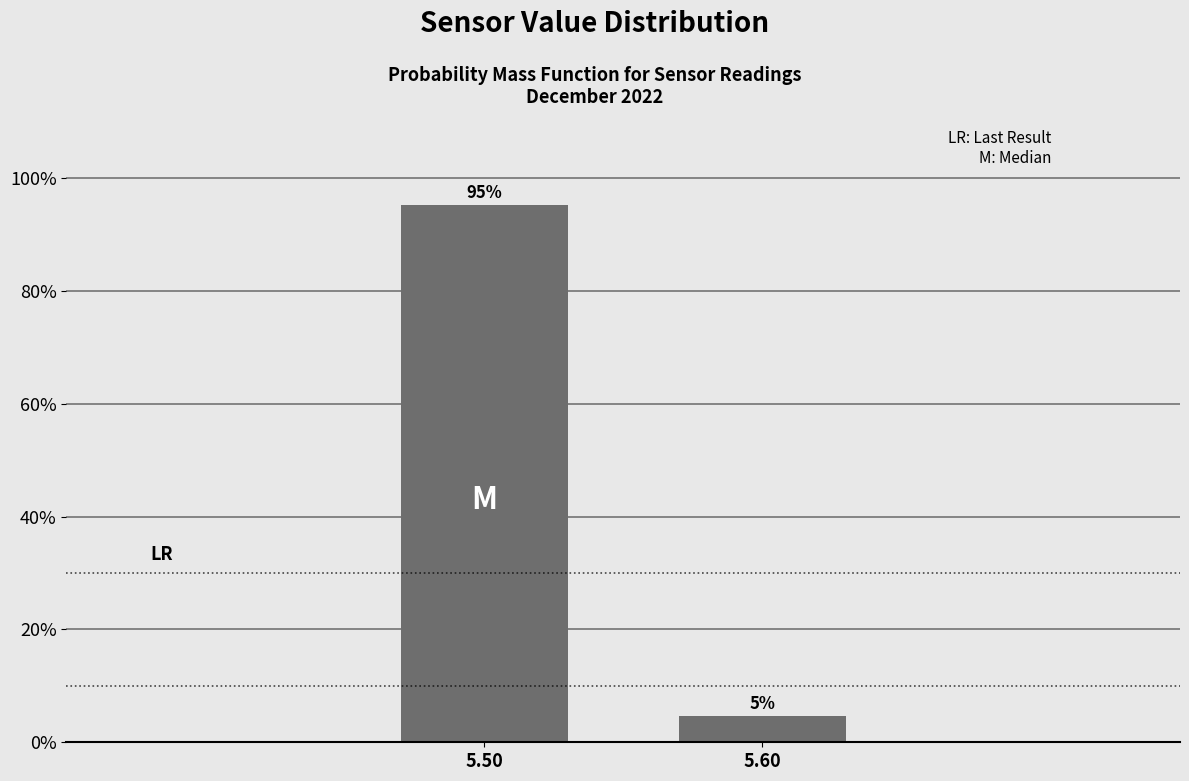

What is the sum of the values at 5.60 and 5.50?

100.0